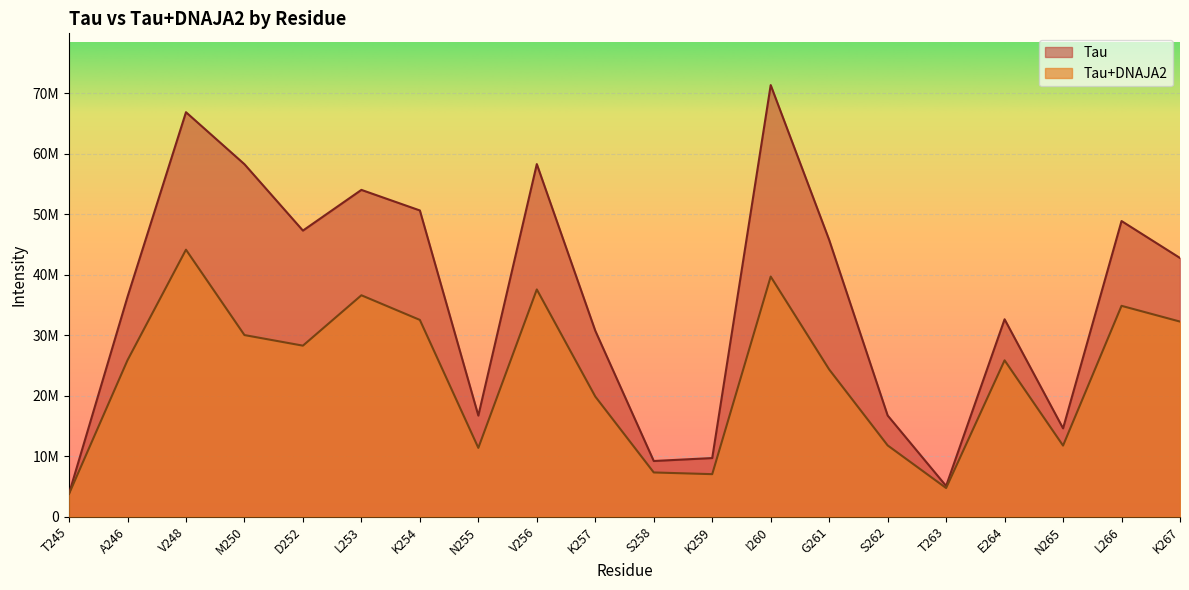

What are all the series names shown in the legend?

Tau, Tau+DNAJA2